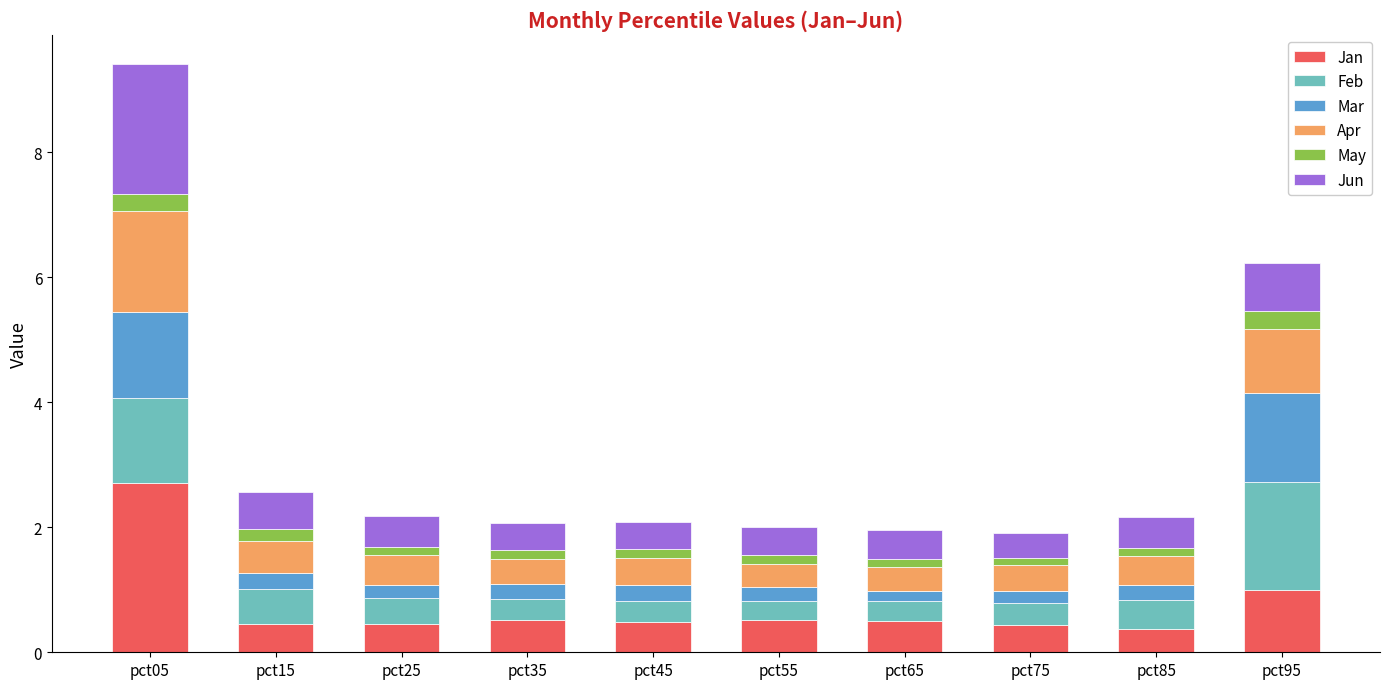

At which category is the sum across all series the highest?

pct05